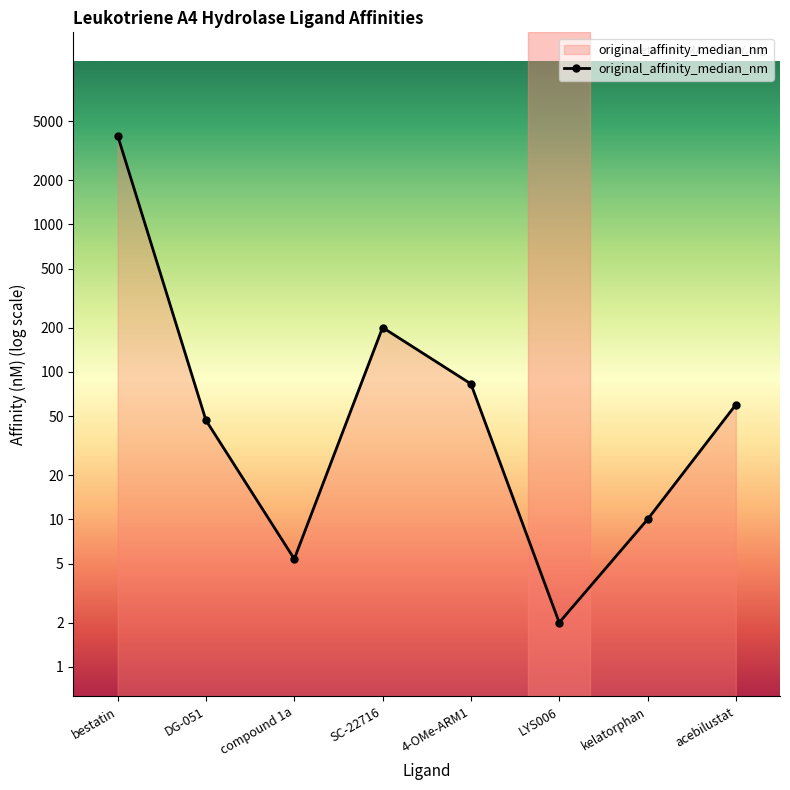

What is the change in value from 4-OMe-ARM1 to kelatorphan?

-0.9